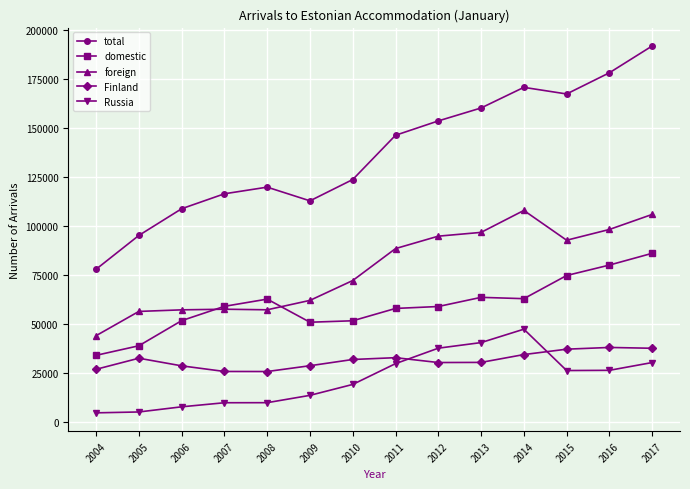

True or false: total and Finland cross at least once.

False